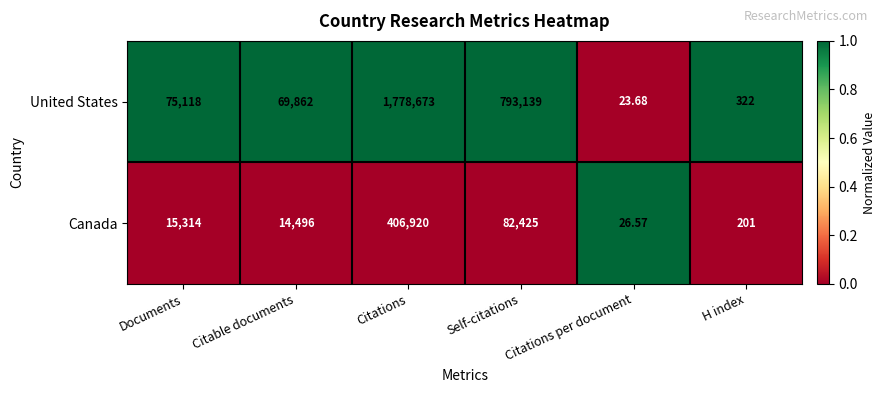

At which label does Canada reach its minimum?

Citations per document